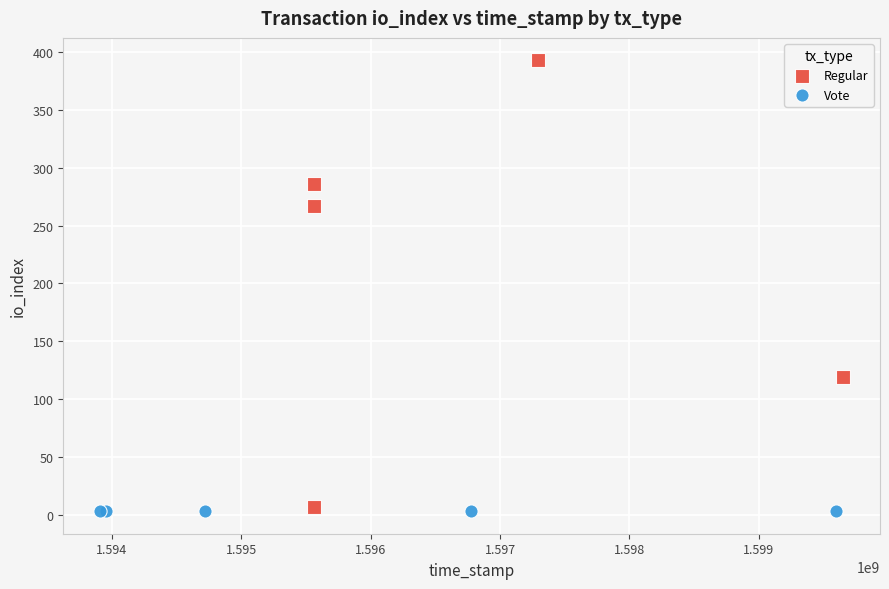

Which series contains the lowest Y value?

Vote